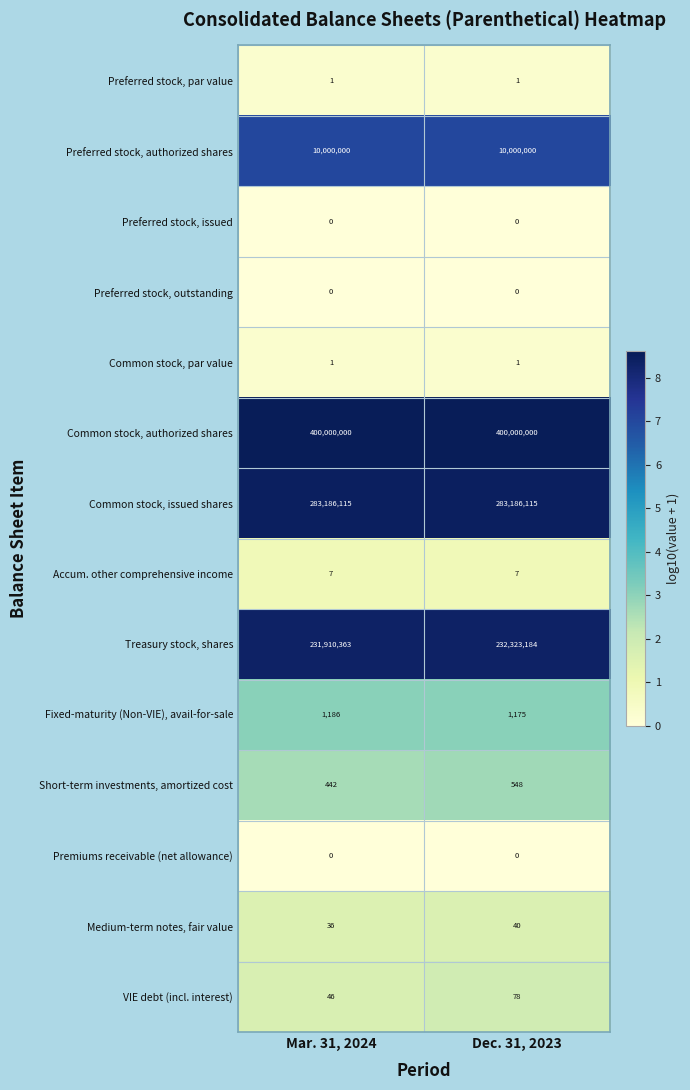

Reading right to left, extract all data points from this chart.

Preferred stock, par value: 1	1
Preferred stock, authorized shares: 10000000	10000000
Preferred stock, issued: 0	0
Preferred stock, outstanding: 0	0
Common stock, par value: 1	1
Common stock, authorized shares: 400000000	400000000
Common stock, issued shares: 283186115	283186115
Accum. other comprehensive income: 7	7
Treasury stock, shares: 232323184	231910363
Fixed-maturity (Non-VIE), avail-for-sale: 1175	1186
Short-term investments, amortized cost: 548	442
Premiums receivable (net allowance): 0	0
Medium-term notes, fair value: 40	36
VIE debt (incl. interest): 78	46